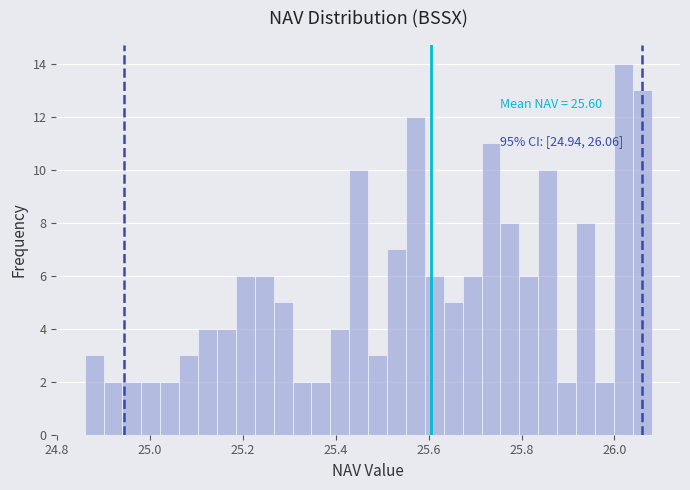

Around what value on the x-axis is the tallest bar? Give the approximate position of its centre, as read against the axis.

26.02